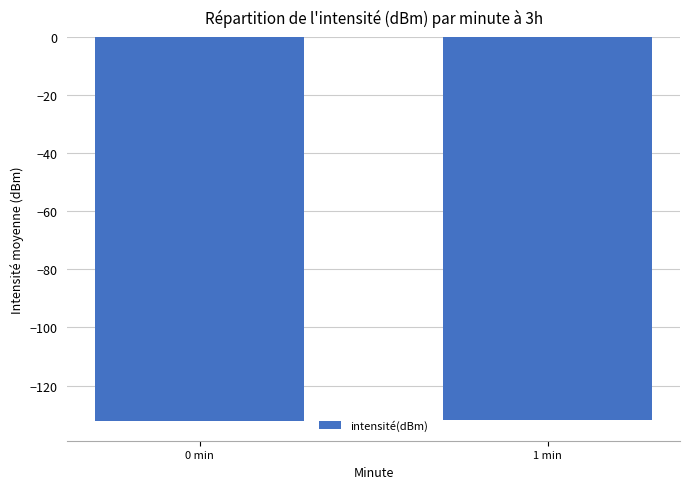

What is the smallest value displayed?

-132.4